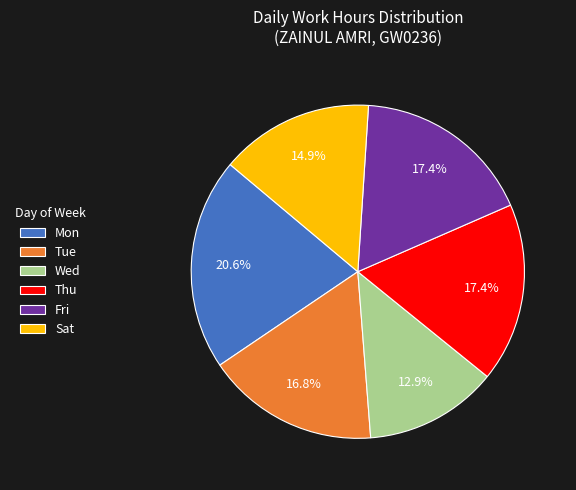

Between Tue and Sat, which is larger?

Tue